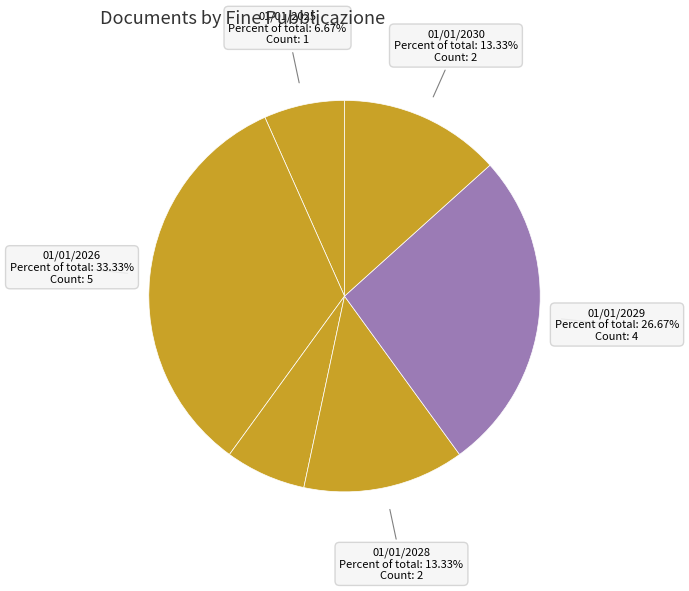

How many segments does this pie chart have?

6